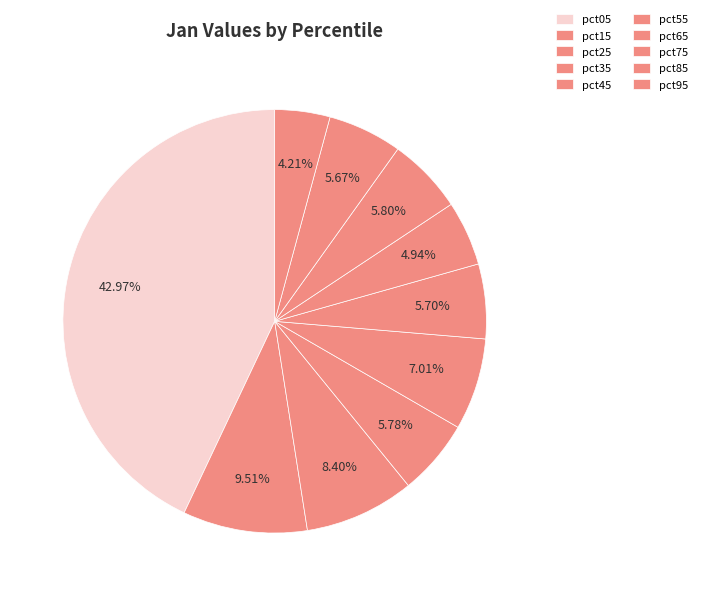

True or false: pct55 accounts for 15% of the total.

False